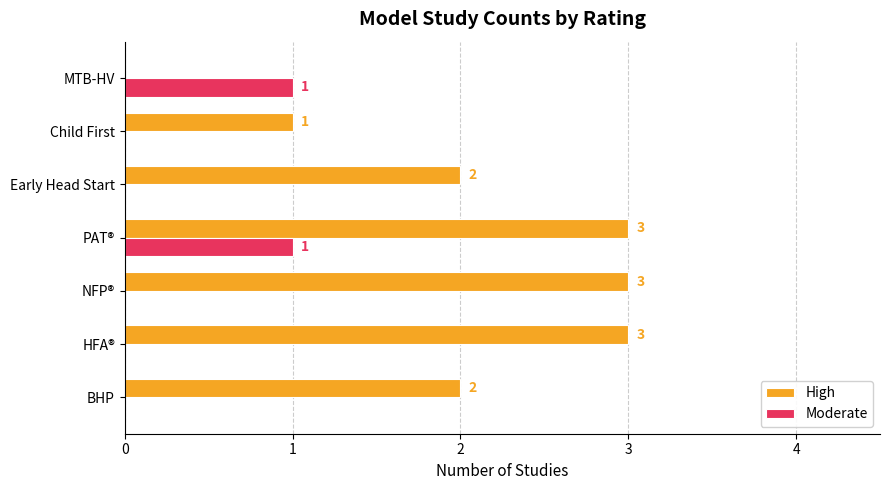

What is the average value of the High series?

2